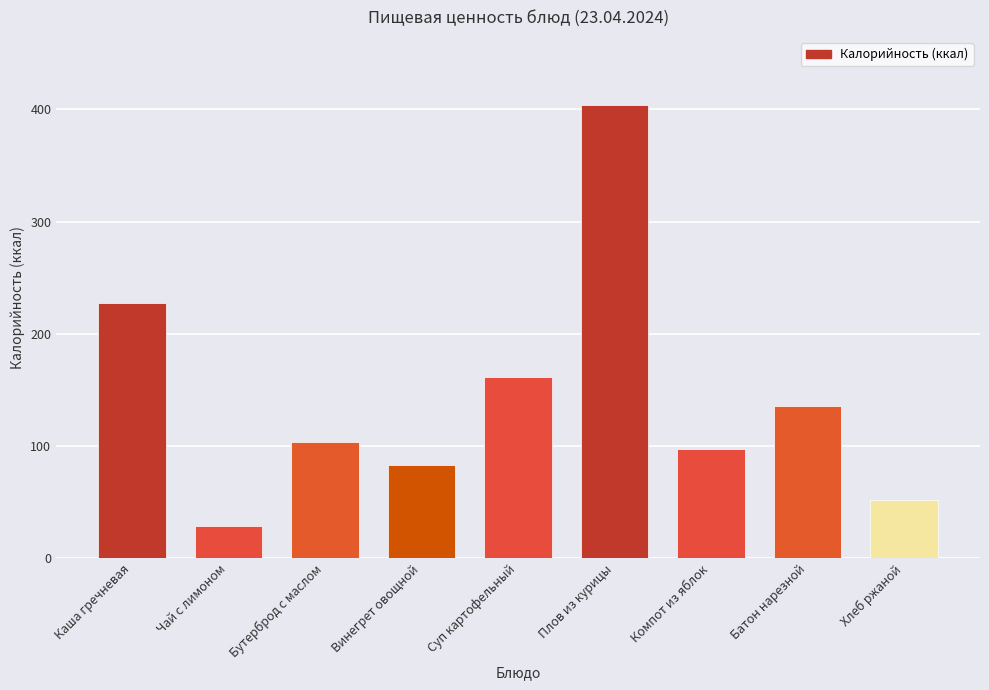

Which category has the lowest value across all series?

Чай с лимоном